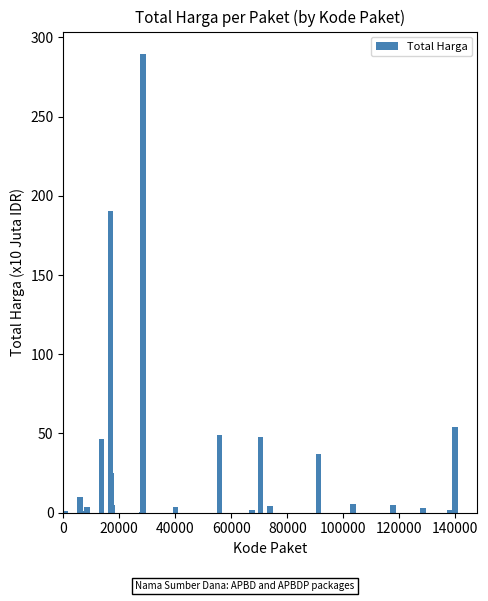

What is the sum of all values?

799.6